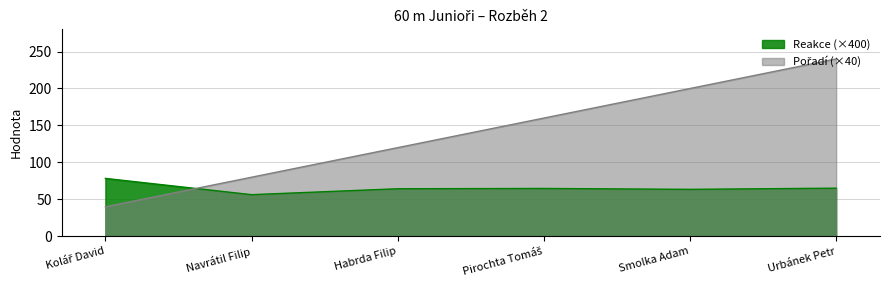

What is the difference between the maximum and minimum values in the Reakce series?

22.0